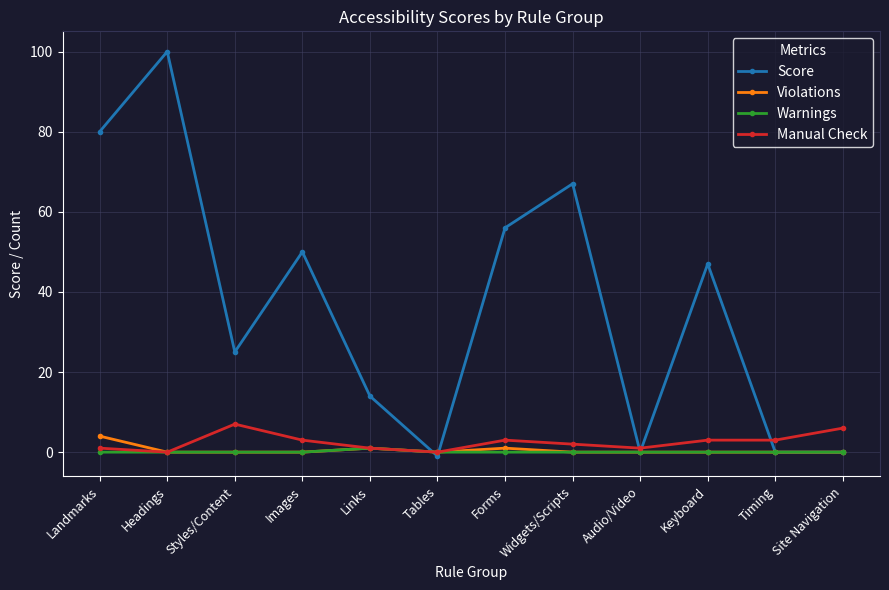

At which label does Warnings reach its peak?

Links